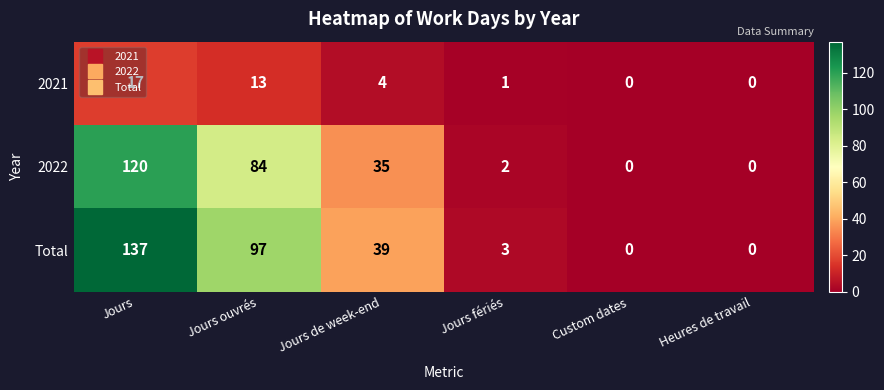

What is the difference between the maximum and second lowest values in the 2021 series?

17